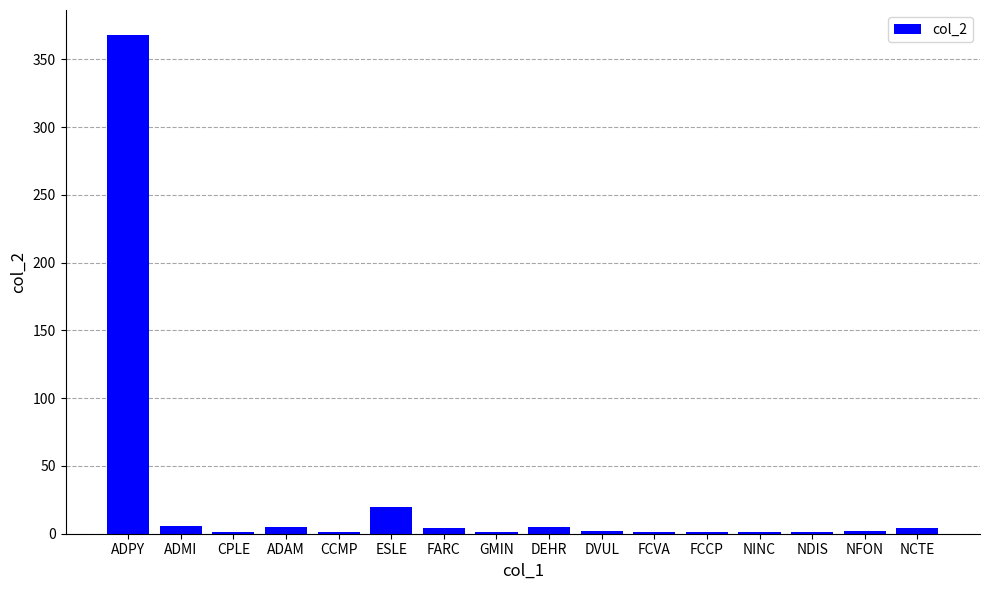

At which label is the value closest to 184?

ESLE